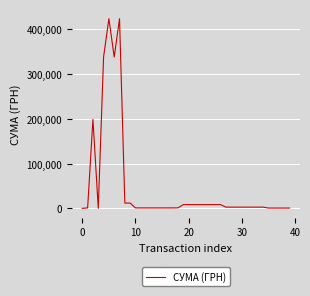

What is the difference between the maximum and minimum values?

423935.8